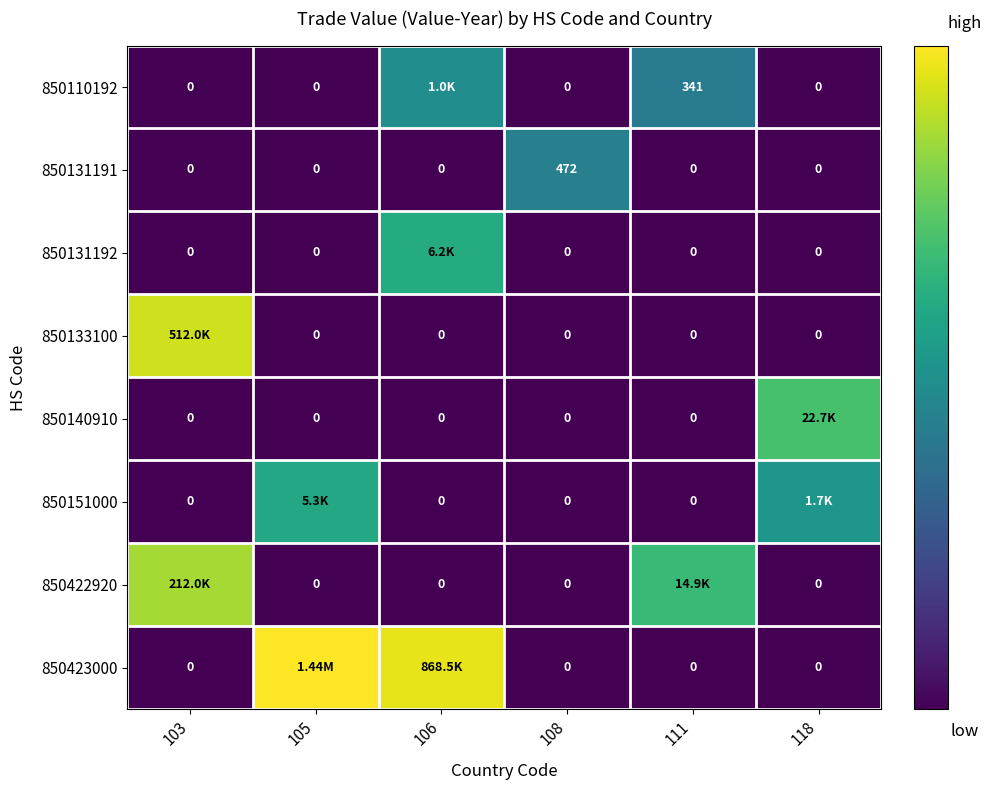

How many data points in 850131191 are above 0?

1